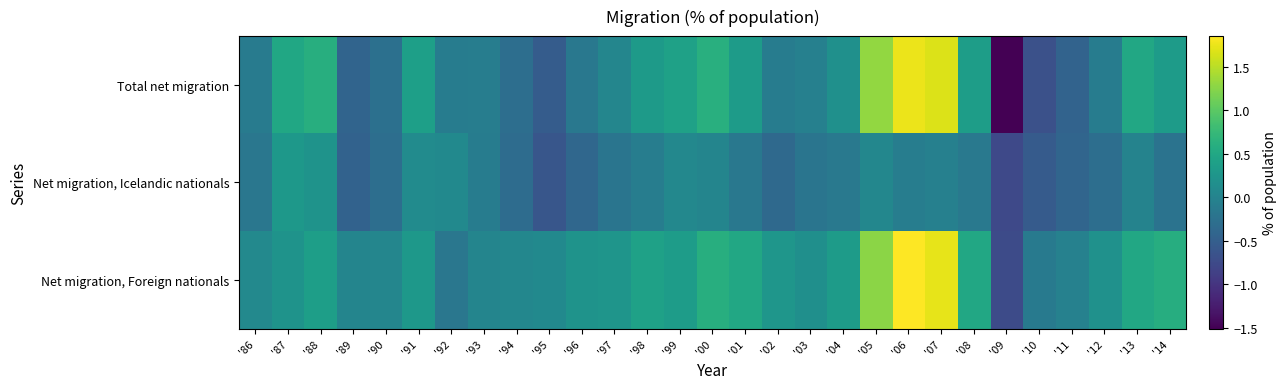

Reading left to right, extract all data points from this chart.

Total net migration: '86=-0.1	'87=0.5	'88=0.6	'89=-0.4	'90=-0.3	'91=0.4	'92=-0.1	'93=-0.1	'94=-0.3	'95=-0.5	'96=-0.2	'97=0.0	'98=0.3	'99=0.4	'00=0.6	'01=0.3	'02=-0.1	'03=-0.1	'04=0.2	'05=1.3	'06=1.8	'07=1.7	'08=0.4	'09=-1.5	'10=-0.7	'11=-0.4	'12=-0.1	'13=0.5	'14=0.3
Net migration, Icelandic nationals: '86=-0.2	'87=0.3	'88=0.2	'89=-0.5	'90=-0.3	'91=0.1	'92=0.1	'93=-0.1	'94=-0.3	'95=-0.6	'96=-0.4	'97=-0.2	'98=-0.1	'99=0.1	'00=0.0	'01=-0.2	'02=-0.4	'03=-0.2	'04=-0.1	'05=0.0	'06=-0.1	'07=-0.1	'08=-0.1	'09=-0.8	'10=-0.5	'11=-0.4	'12=-0.3	'13=-0.0	'14=-0.2
Net migration, Foreign nationals: '86=0.1	'87=0.2	'88=0.4	'89=0.0	'90=0.0	'91=0.3	'92=-0.2	'93=0.0	'94=0.0	'95=0.1	'96=0.2	'97=0.2	'98=0.4	'99=0.3	'00=0.6	'01=0.5	'02=0.3	'03=0.2	'04=0.3	'05=1.3	'06=1.9	'07=1.7	'08=0.5	'09=-0.7	'10=-0.1	'11=-0.0	'12=0.2	'13=0.5	'14=0.6